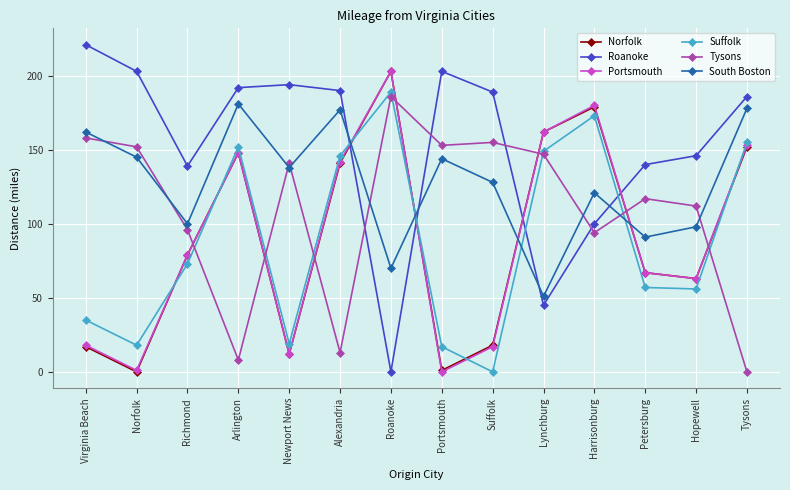

Does the chart display data point markers on the line(s)?

Yes